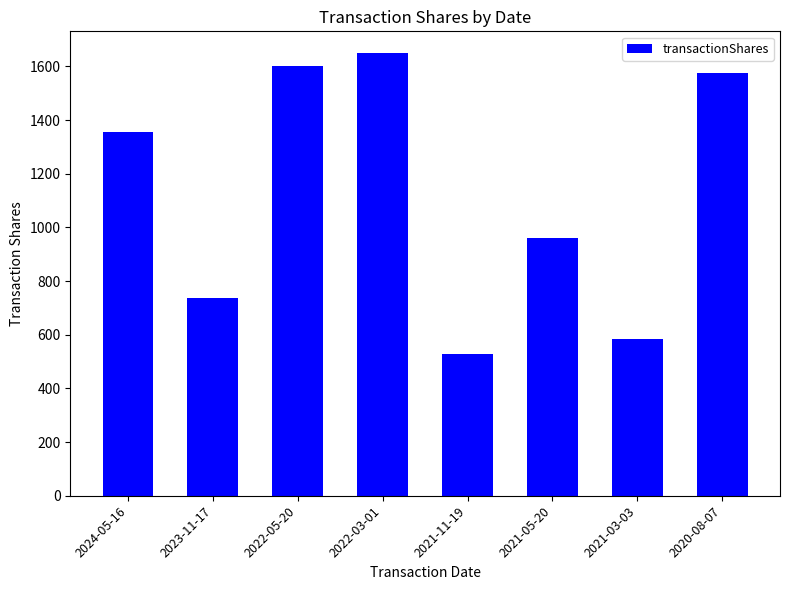

Rank the categories by value from highest to lowest.

2022-03-01, 2022-05-20, 2020-08-07, 2024-05-16, 2021-05-20, 2023-11-17, 2021-03-03, 2021-11-19